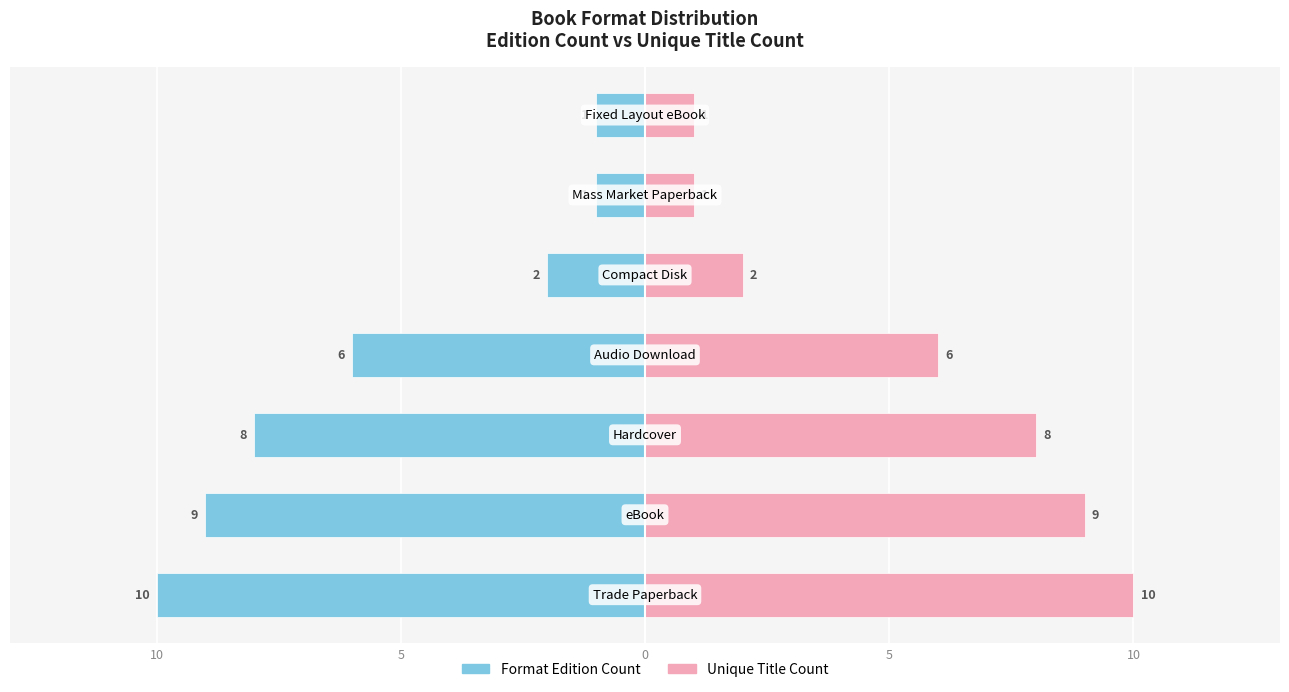

What is the greatest value displayed?

10